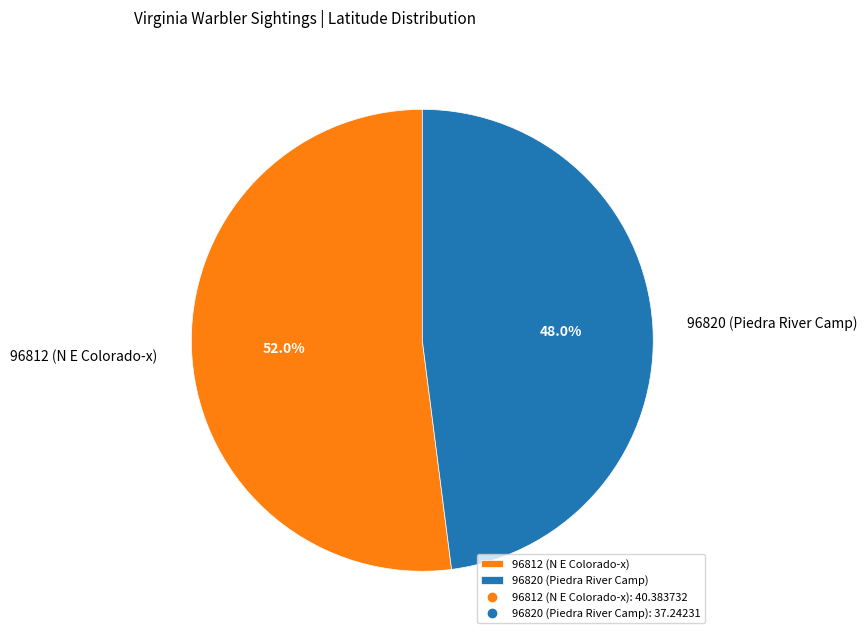

Count the number of slices in the pie.

2